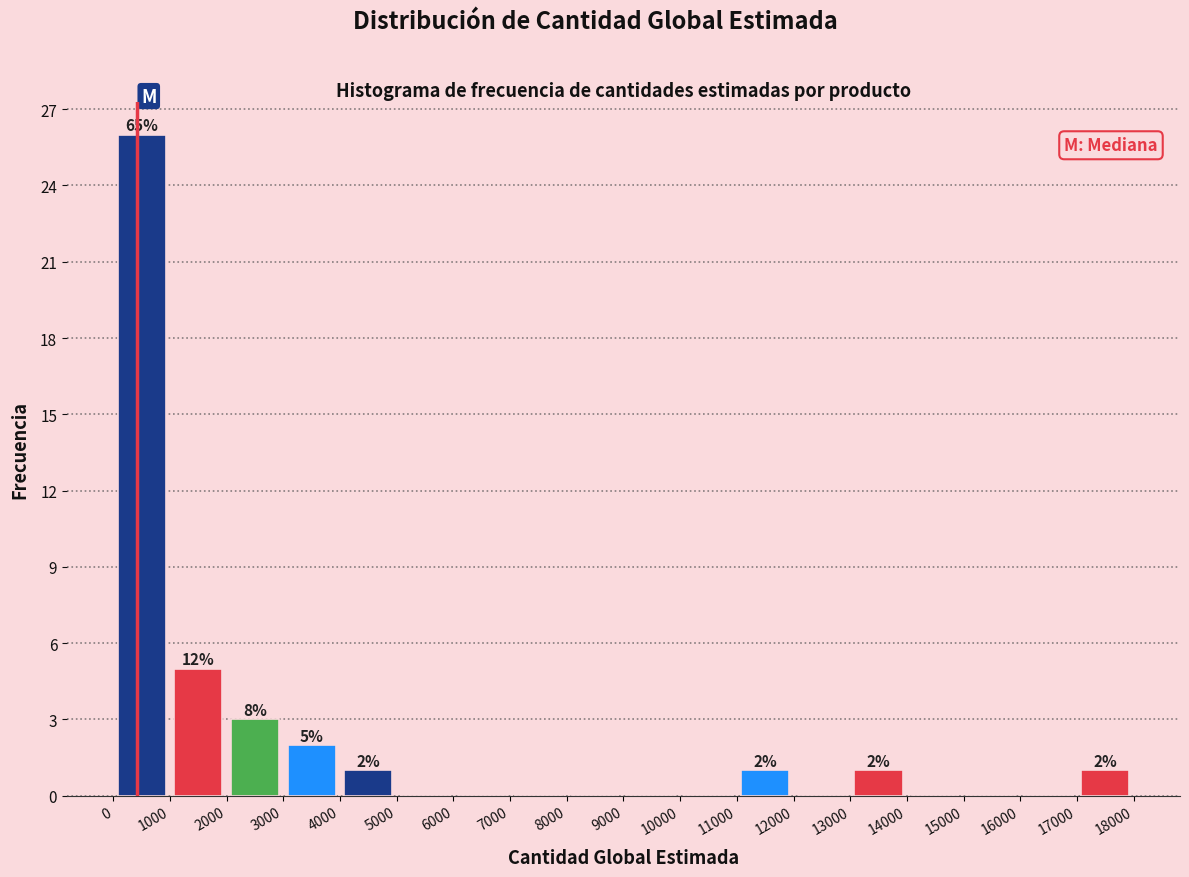

Which range on the x-axis has the tallest bar?

0 to 1000